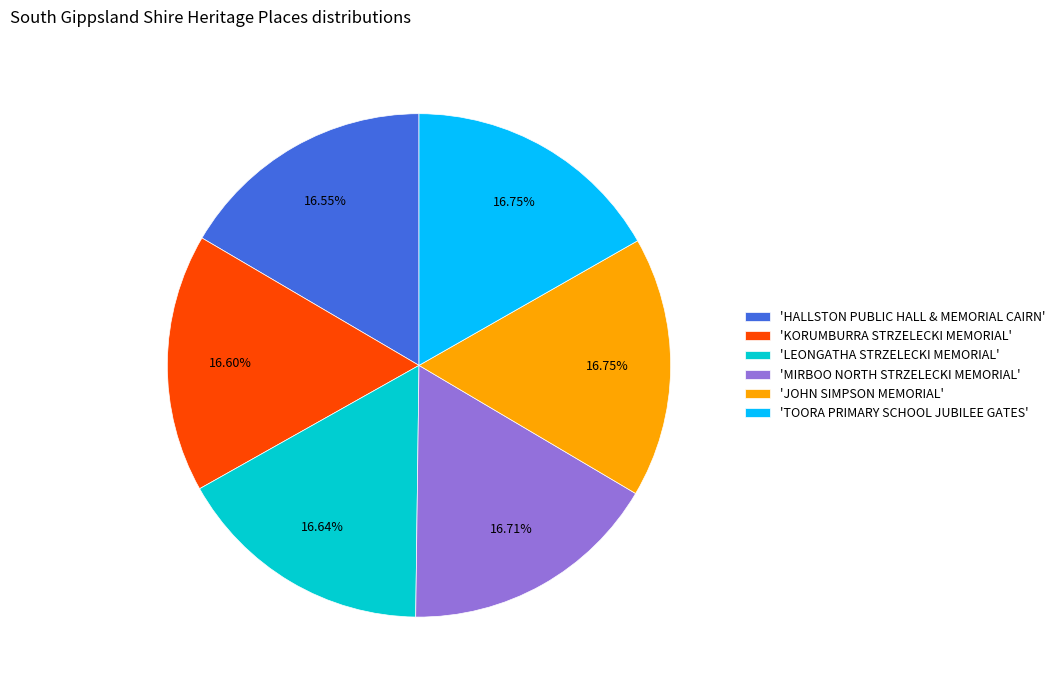

How many slices are in this pie chart?

6